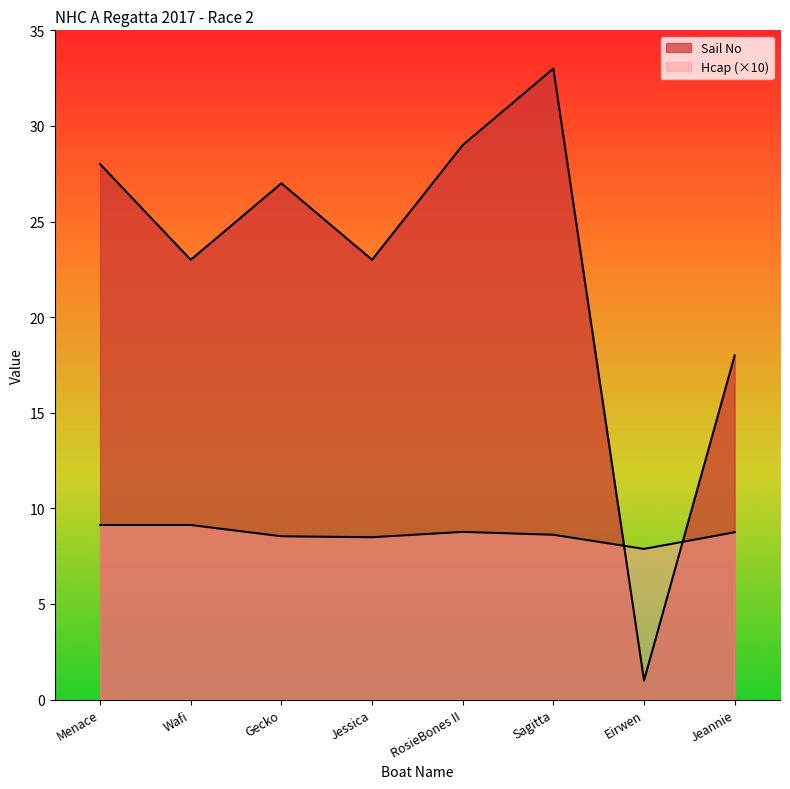

What are all the series names shown in the legend?

Sail No, Hcap